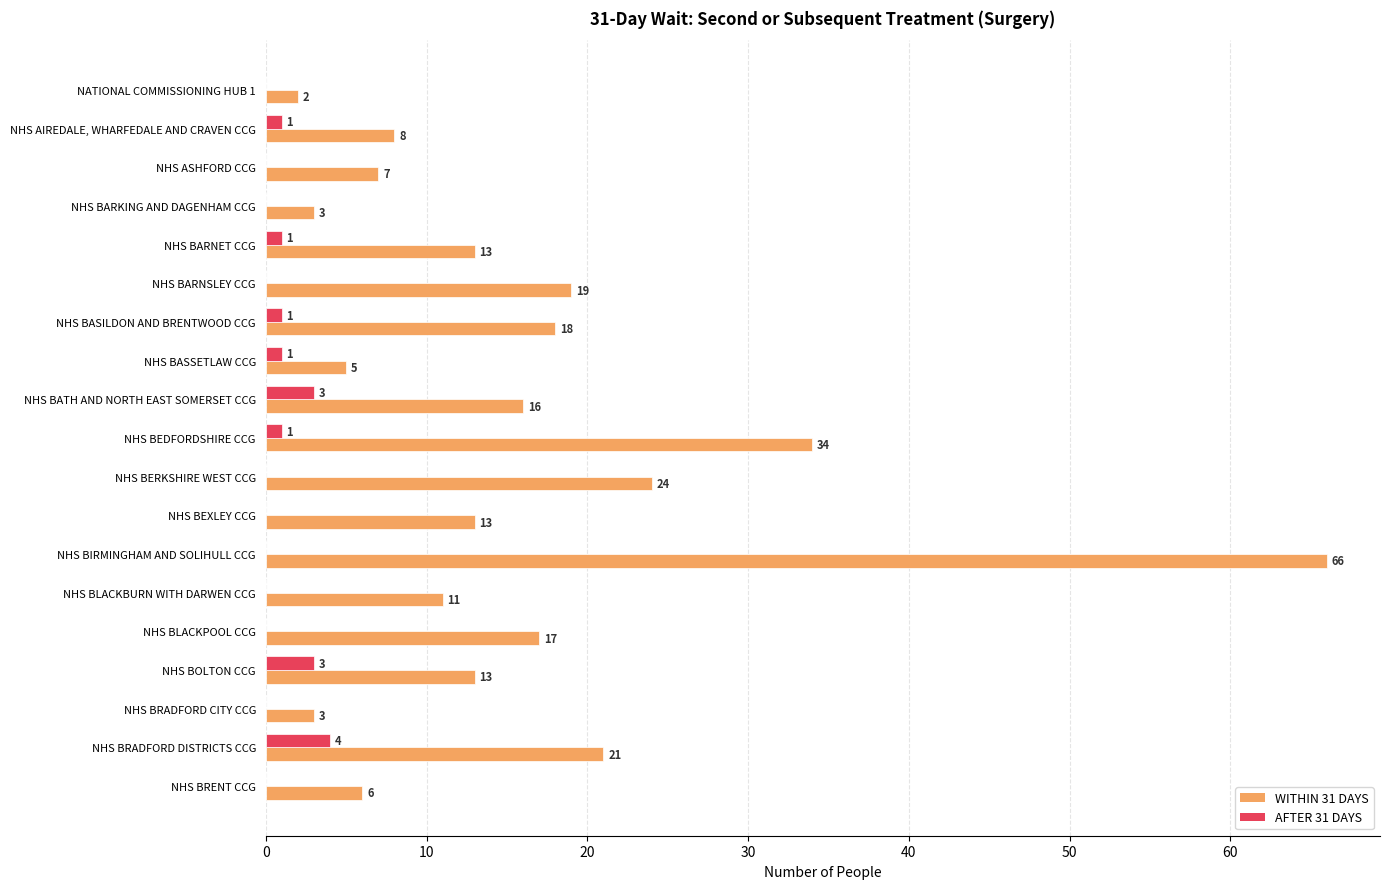

Between NHS BASSETLAW CCG and NHS BOLTON CCG, which series saw the biggest shift?

WITHIN 31 DAYS